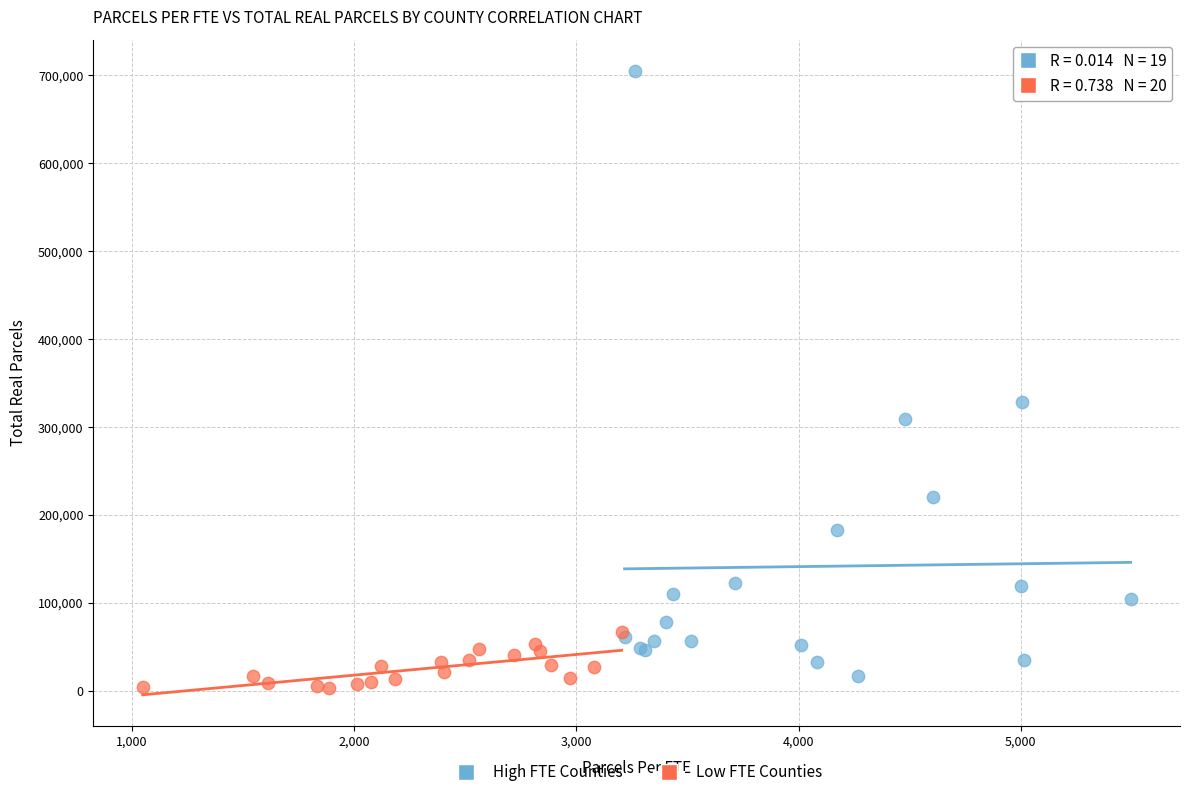

Which series has the widest spread of Y values?

High FTE Counties